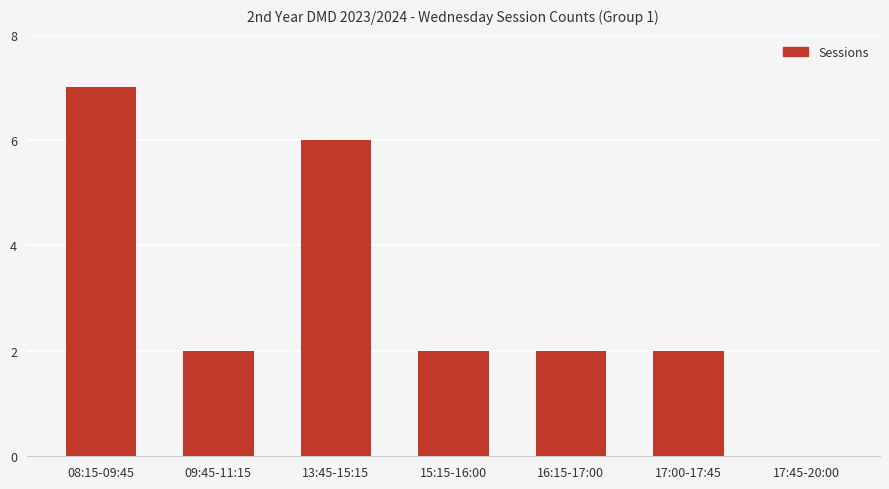

True or false: the data shows 9 at 13:45-15:15.

False